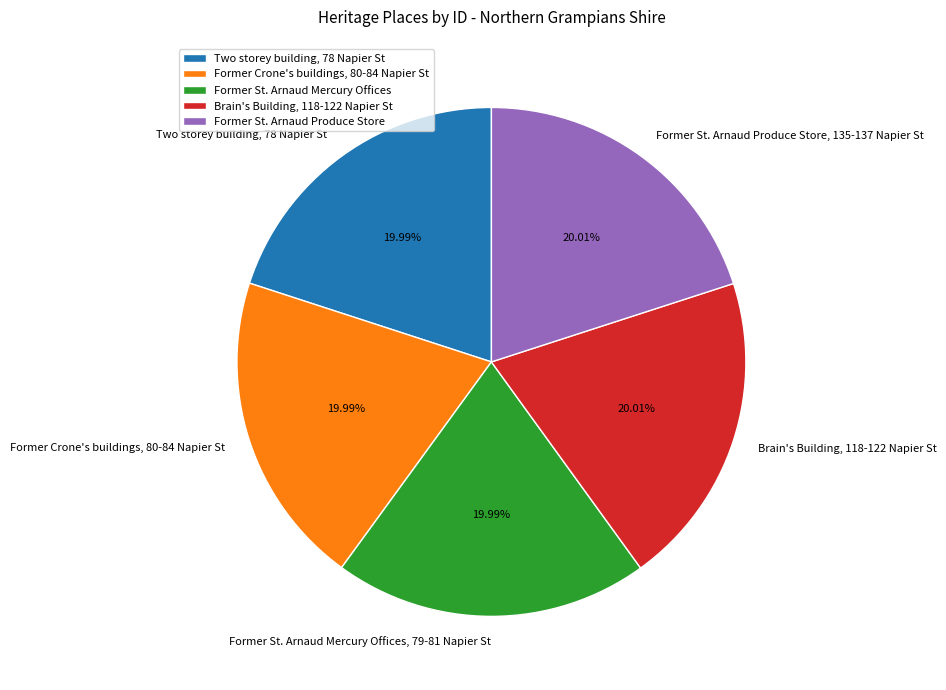

What is the ratio of the value at Former St. Arnaud Produce Store, 135-137 Napier St to the value at Brain's Building, 118-122 Napier St?

1.0